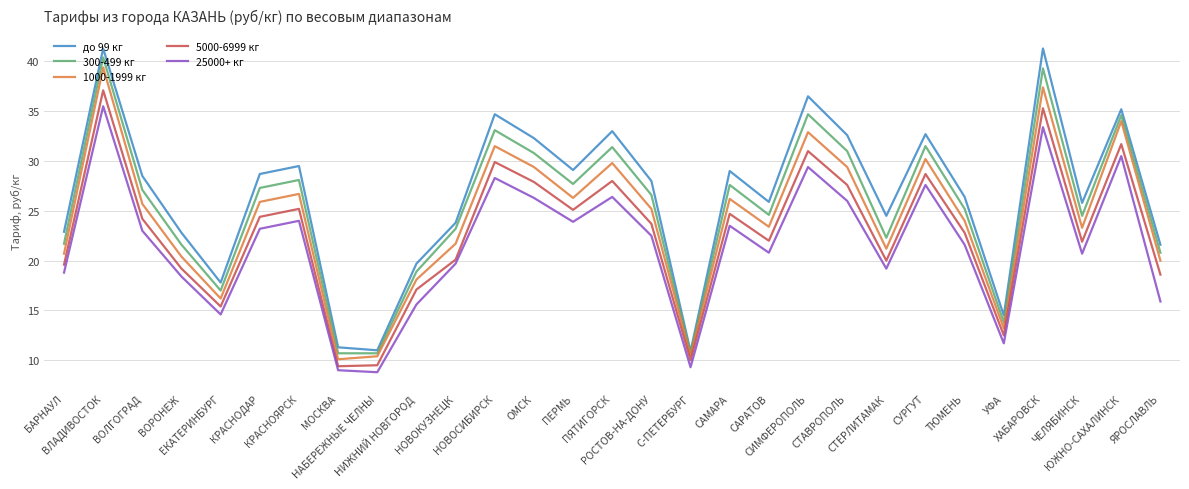

What position from the right is ХАБАРОВСК?

4